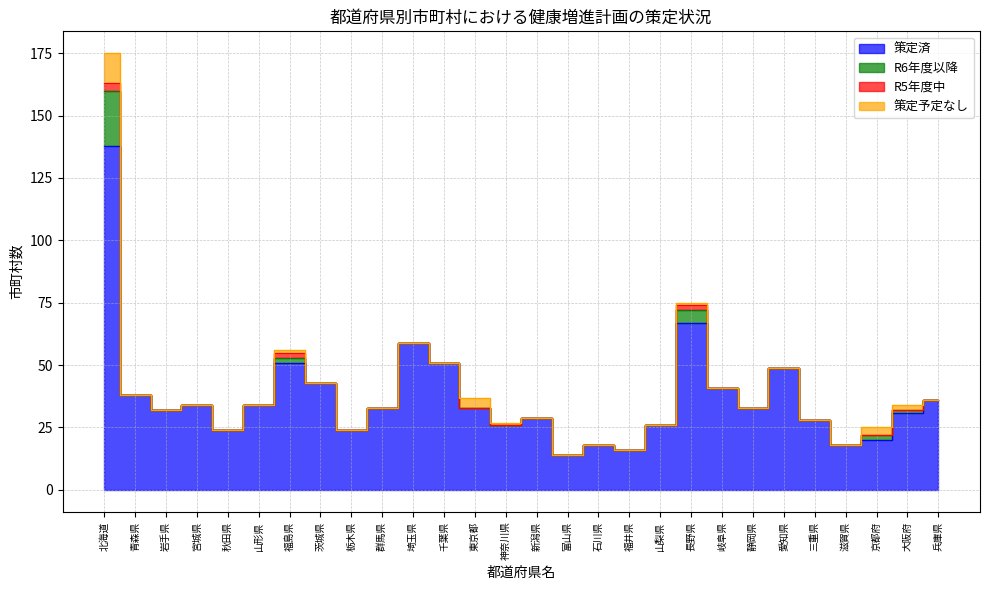

Reading left to right, extract all data points from this chart.

策定済: 138	38	32	34	24	34	51	43	24	33	59	51	33	26	29	14	18	16	26	67	41	33	49	28	18	20	31	36
R6年度以降: 22	0	0	0	0	0	2	0	0	0	0	0	0	0	0	0	0	0	0	5	0	0	0	0	0	2	1	0
R5年度中: 3	0	0	0	0	0	2	0	0	0	0	0	0	0	0	0	0	0	0	2	0	0	0	0	0	0	0	0
策定予定なし: 12	0	0	0	0	0	1	0	0	0	0	0	4	1	0	0	0	0	0	1	0	0	0	0	0	3	2	0